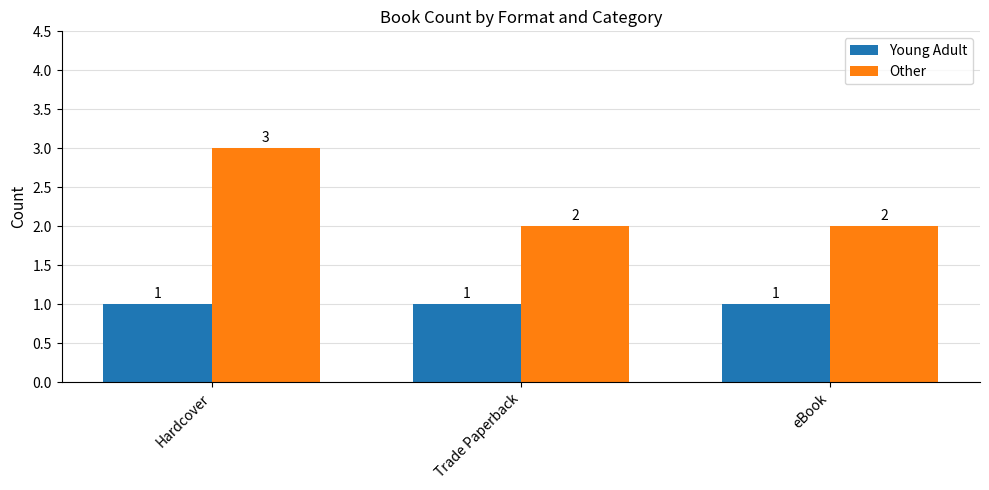

How many categories are shown in the chart?

3